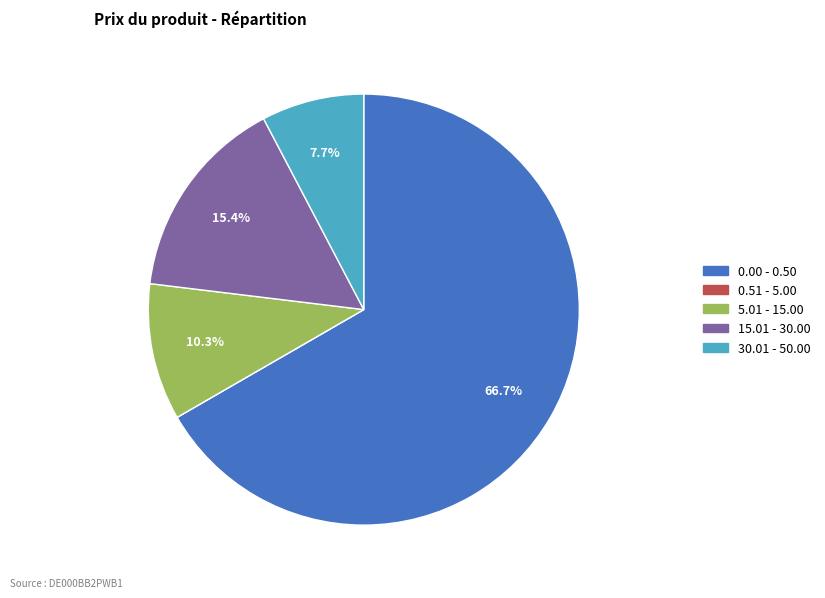

Does any single category account for the majority?

Yes